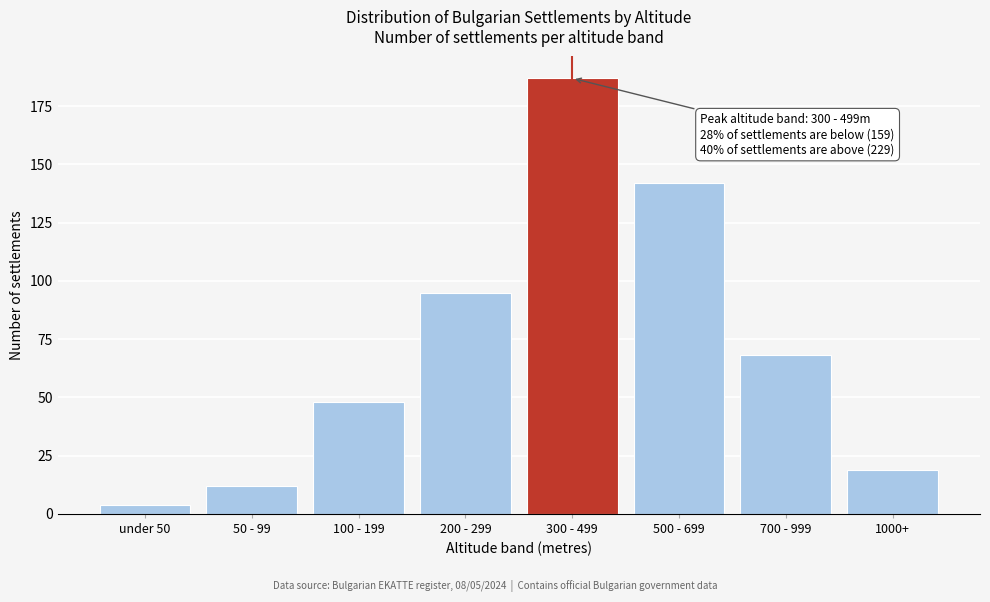

Reading left to right, transcribe all the data shown in this chart.

4	12	48	95	187	142	68	19